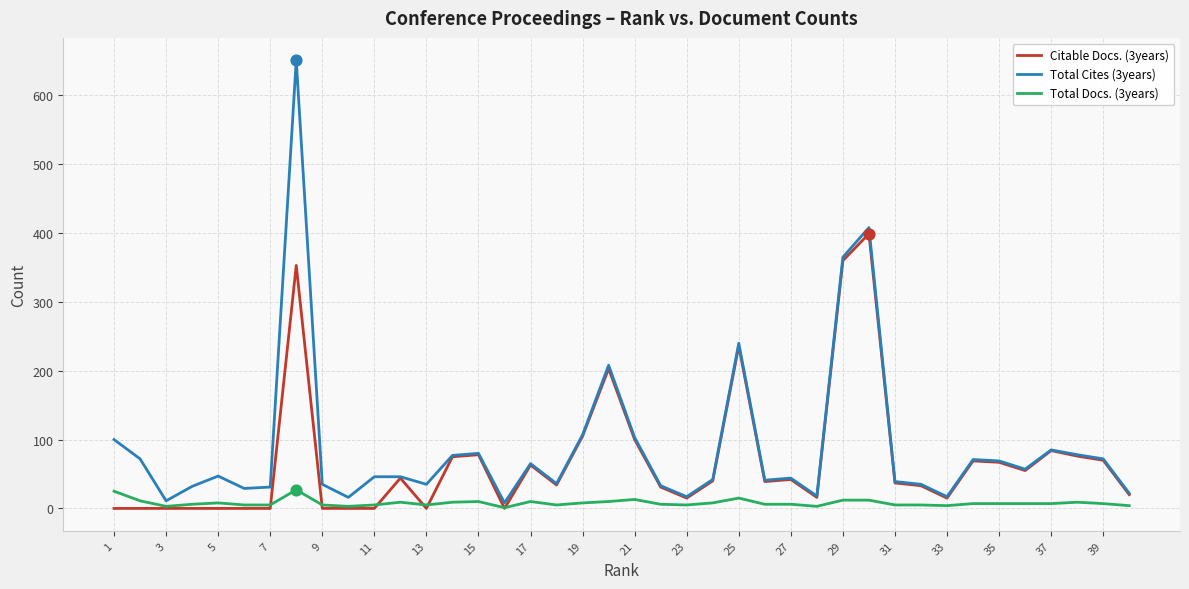

Rank the series by their maximum value, from highest to lowest.

Total Cites (3years), Citable Docs. (3years), Total Docs. (3years)